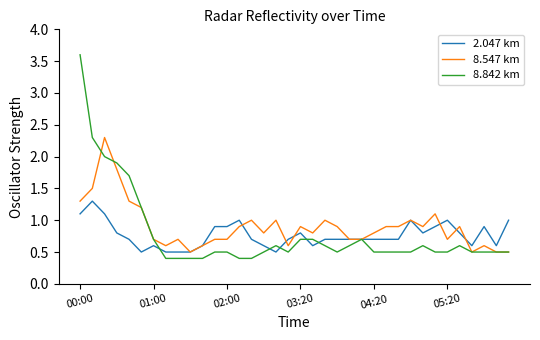

What is the maximum value shown in the chart?

3.6